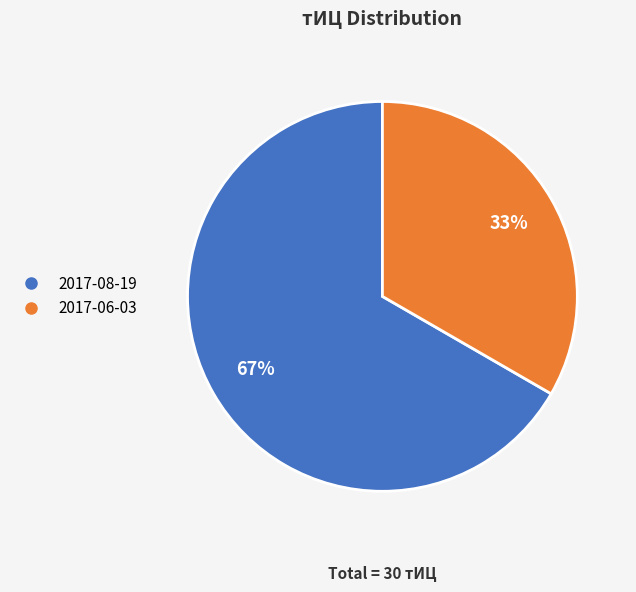

Is there any slice that represents more than half of the pie?

Yes